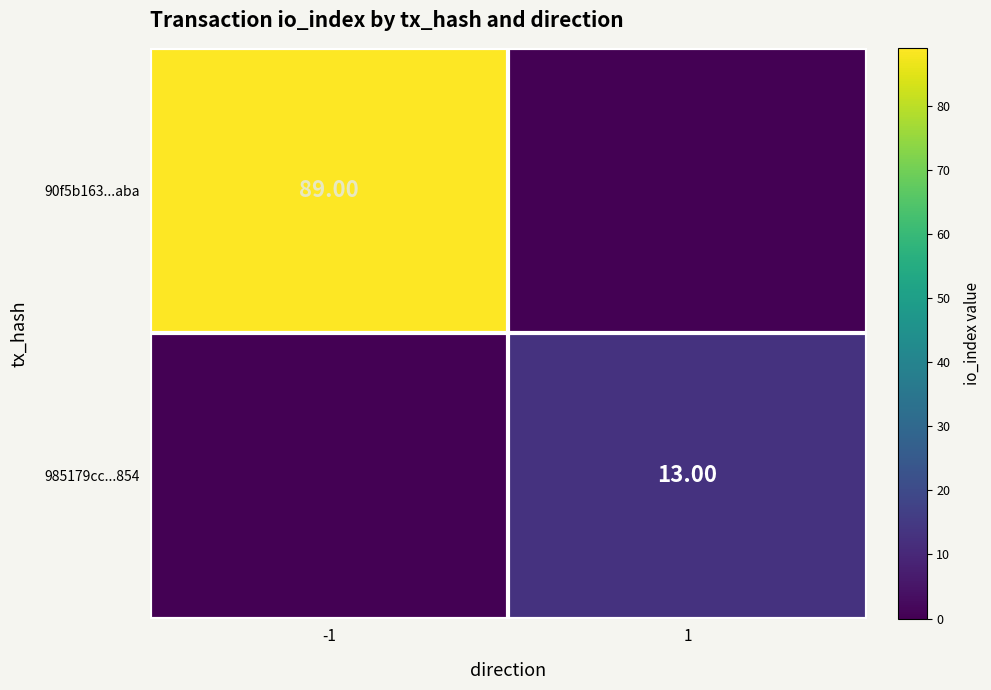

The 985179cc...854 series shows 19 at 1. True or false?

False